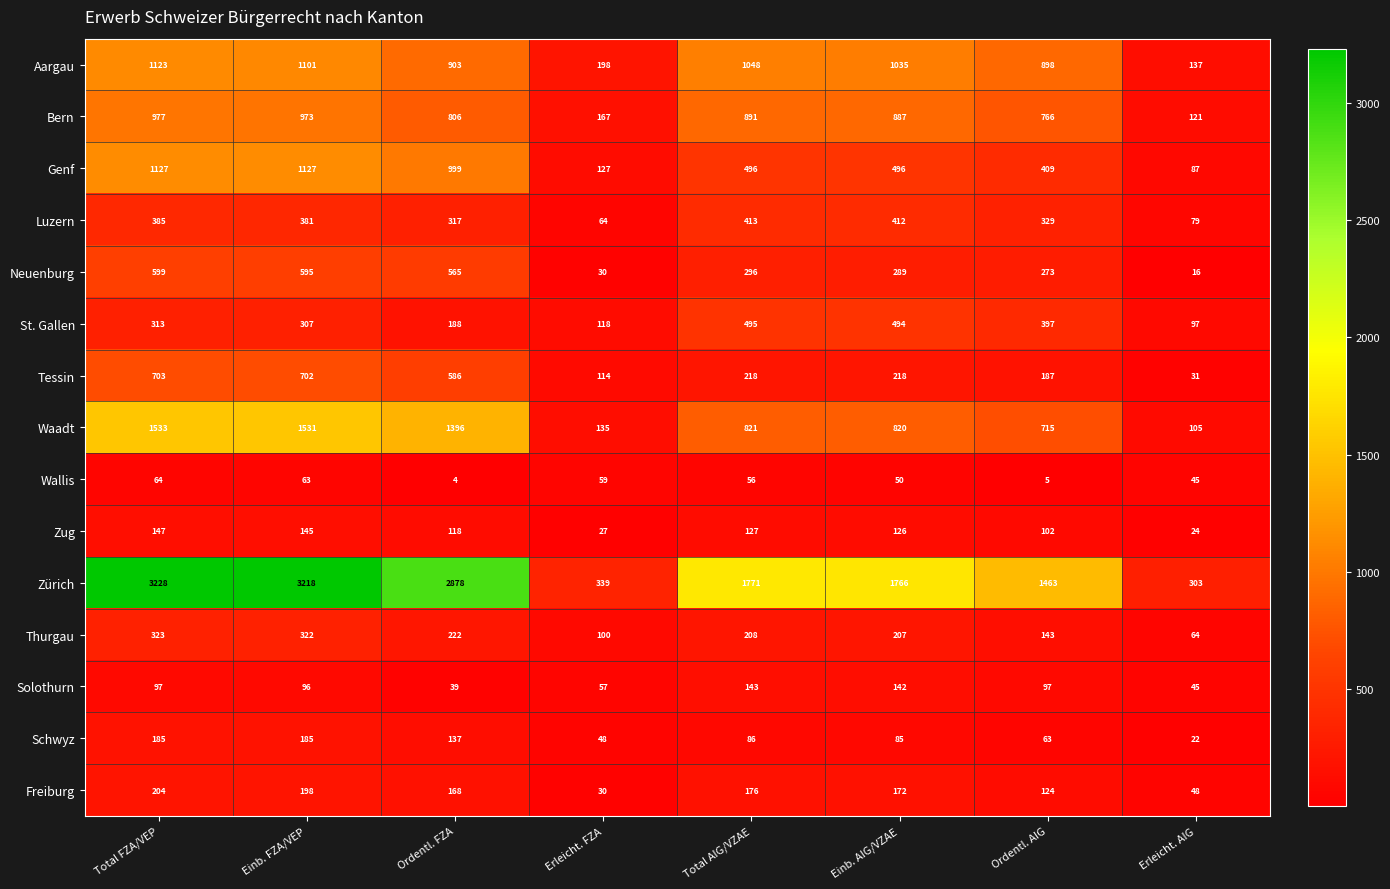

List the series in order of their peak value, lowest first.

Wallis, Solothurn, Zug, Schwyz, Freiburg, Thurgau, Luzern, St. Gallen, Neuenburg, Tessin, Bern, Aargau, Genf, Waadt, Zürich